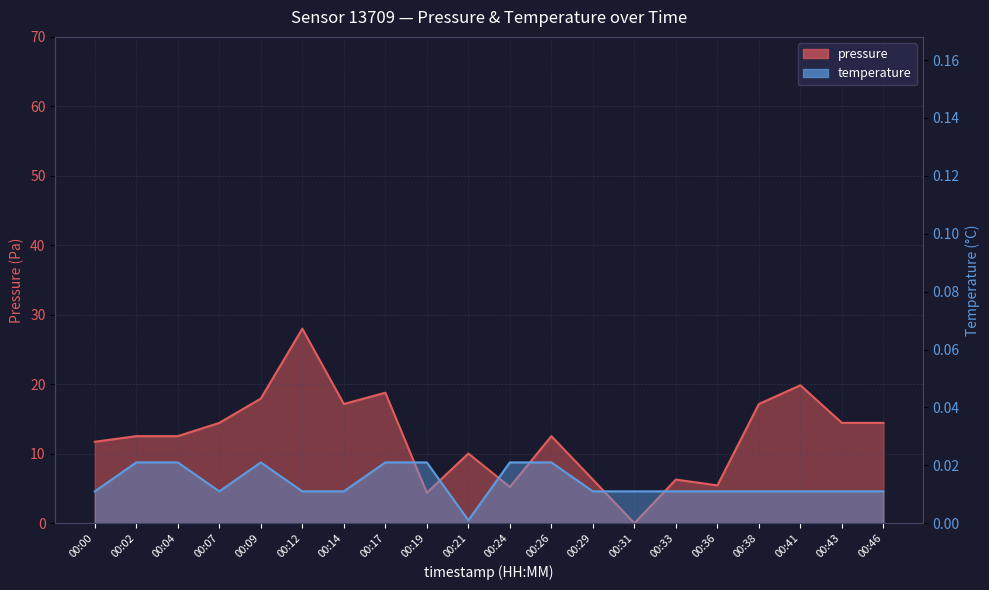

Which series ends up on top after the final intersection of temperature and pressure?

pressure